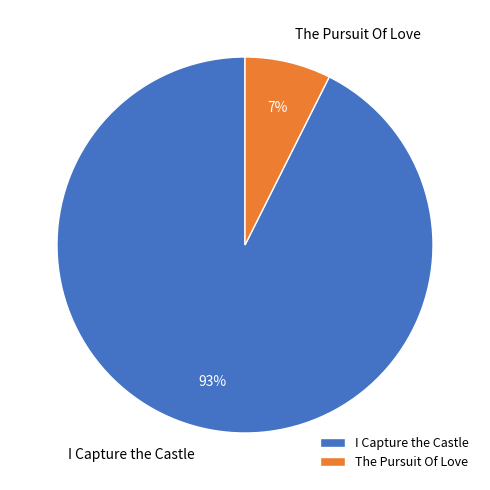

Rank the categories by value from lowest to highest.

The Pursuit Of Love, I Capture the Castle